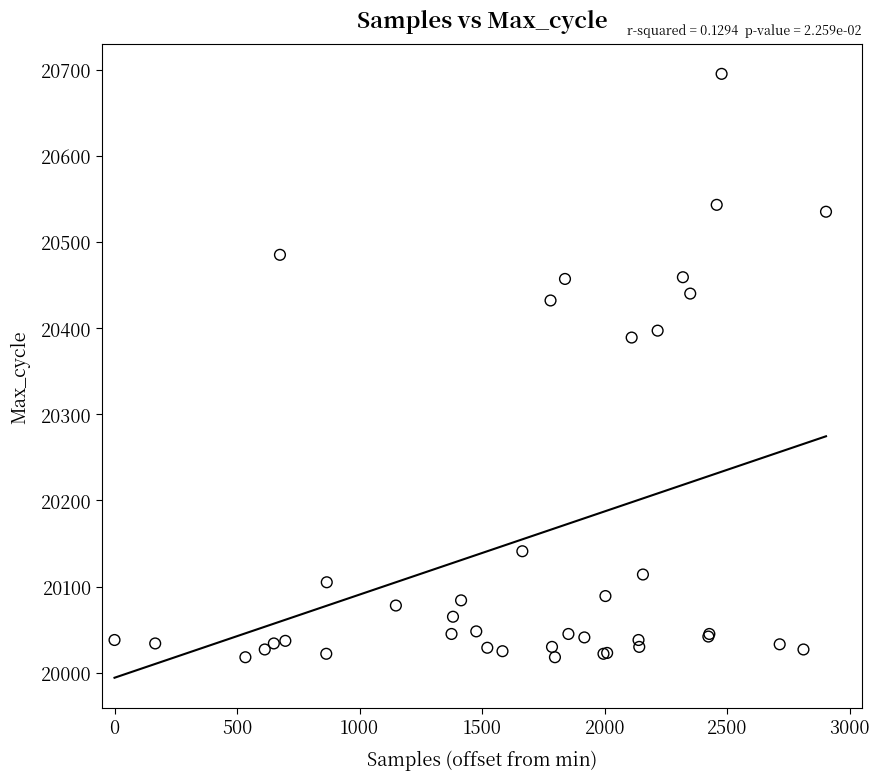

What Y value in the scatter plot is closest to 20356?

20389